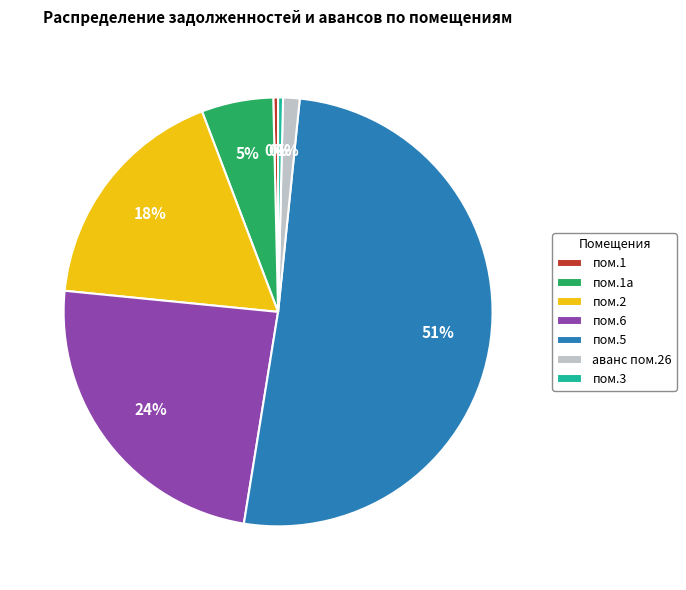

What percentage is the аванс пом.26 slice, to the nearest percent?

1%